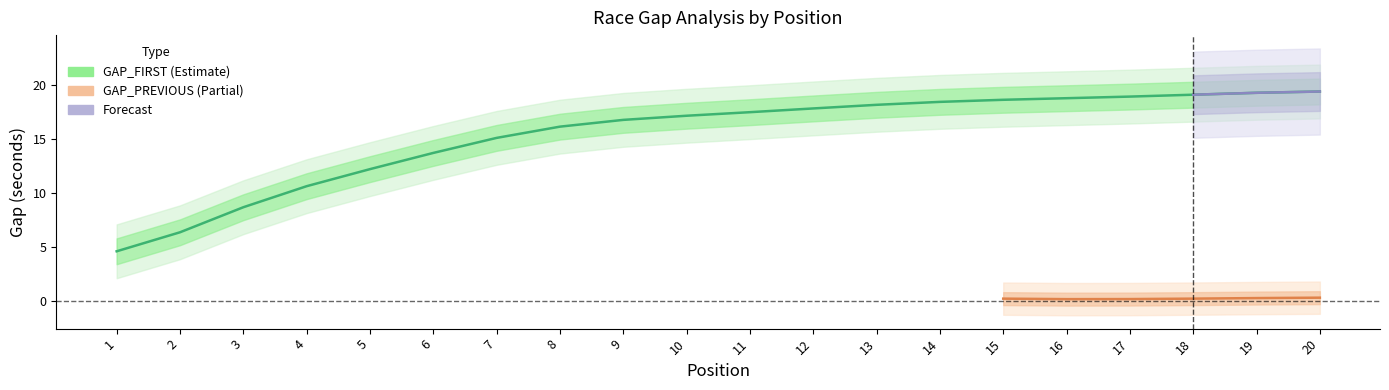

Does the chart display data point markers on the line(s)?

No